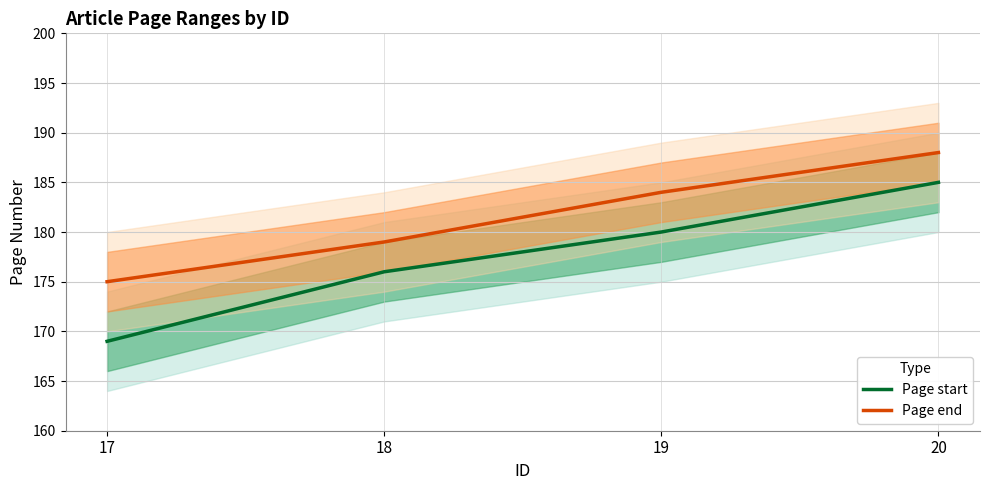

Which series has the largest range (max minus min)?

Page start